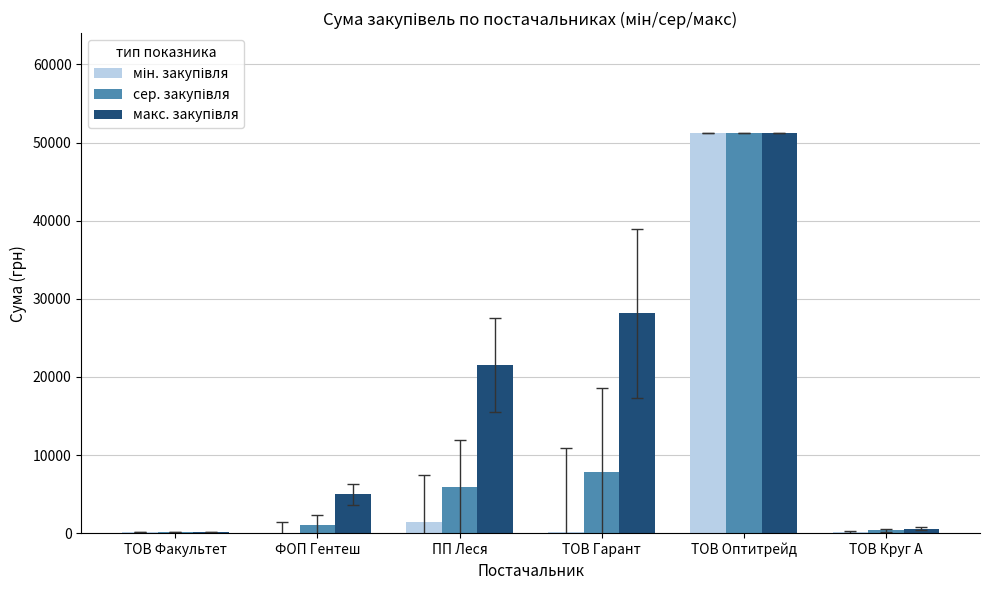

How many groups of bars are there?

6